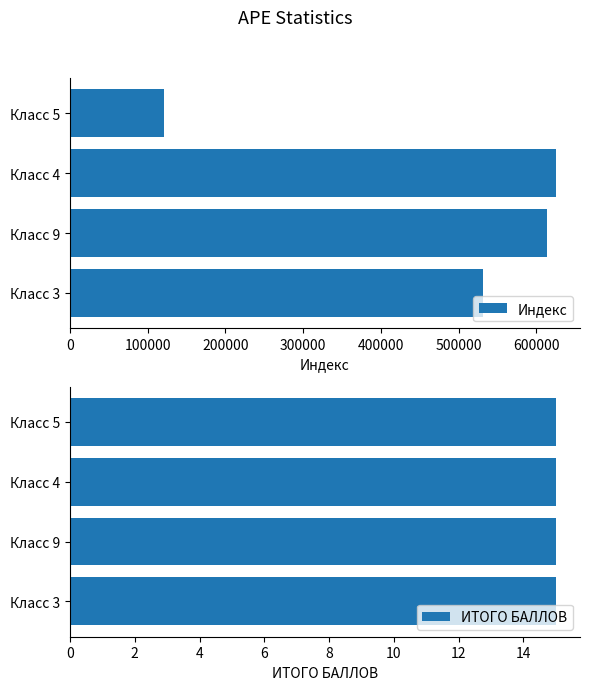

What are all the series names shown in the legend?

Индекс, ИТОГО БАЛЛОВ